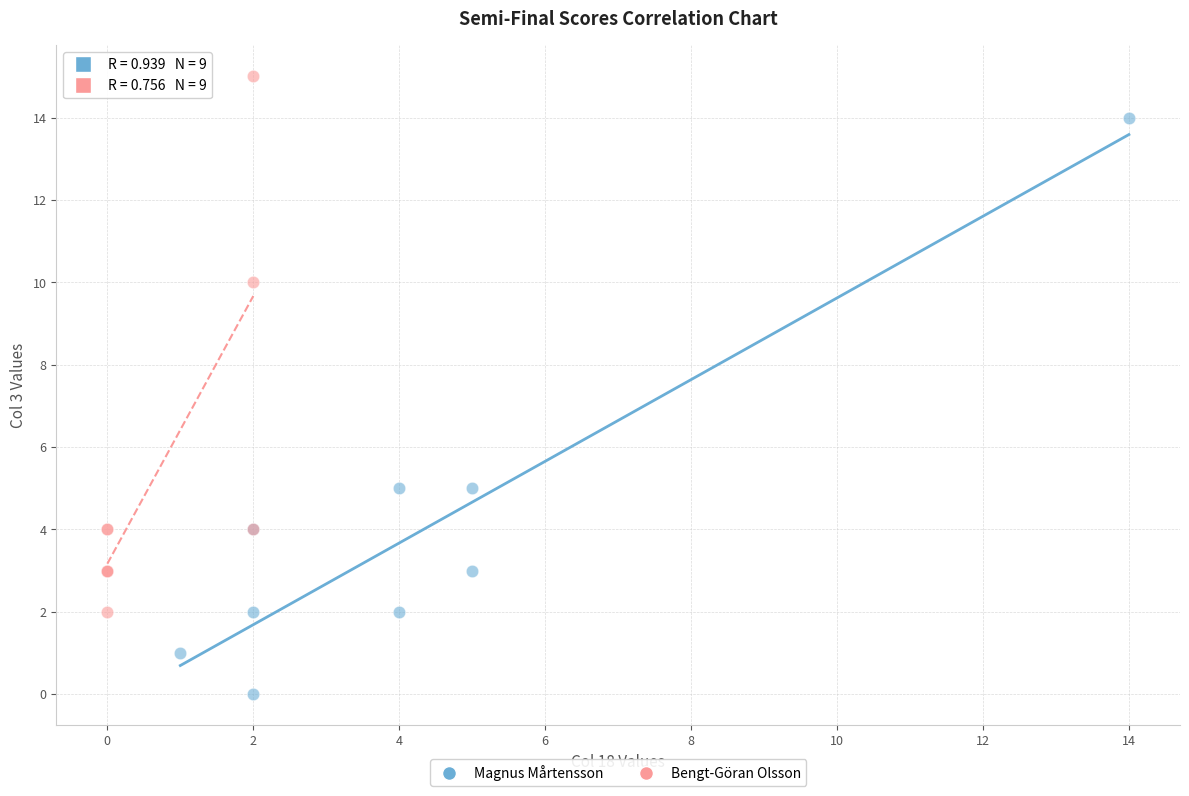

Which series has the widest spread of Y values?

Magnus Mårtensson